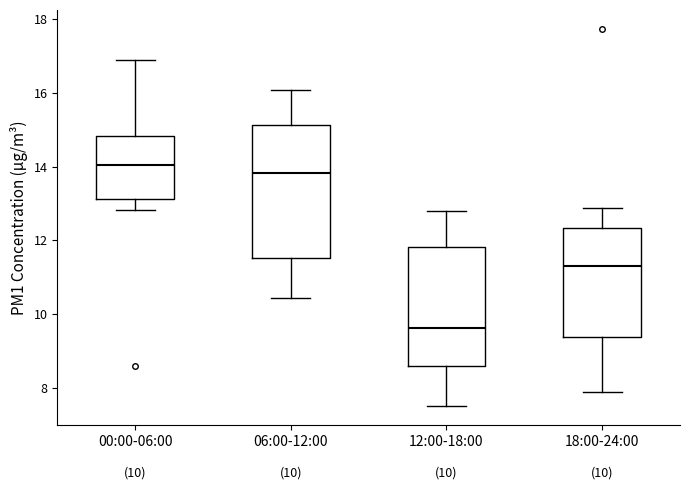

Which box has the highest median line?

00:00-06:00